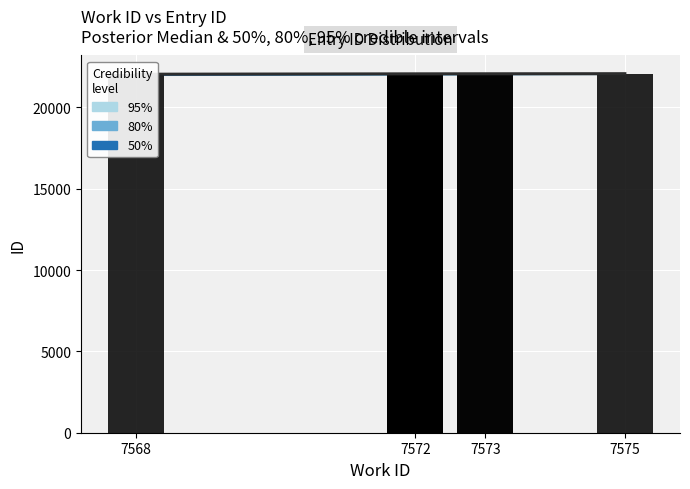

What is the smallest value displayed?

22042